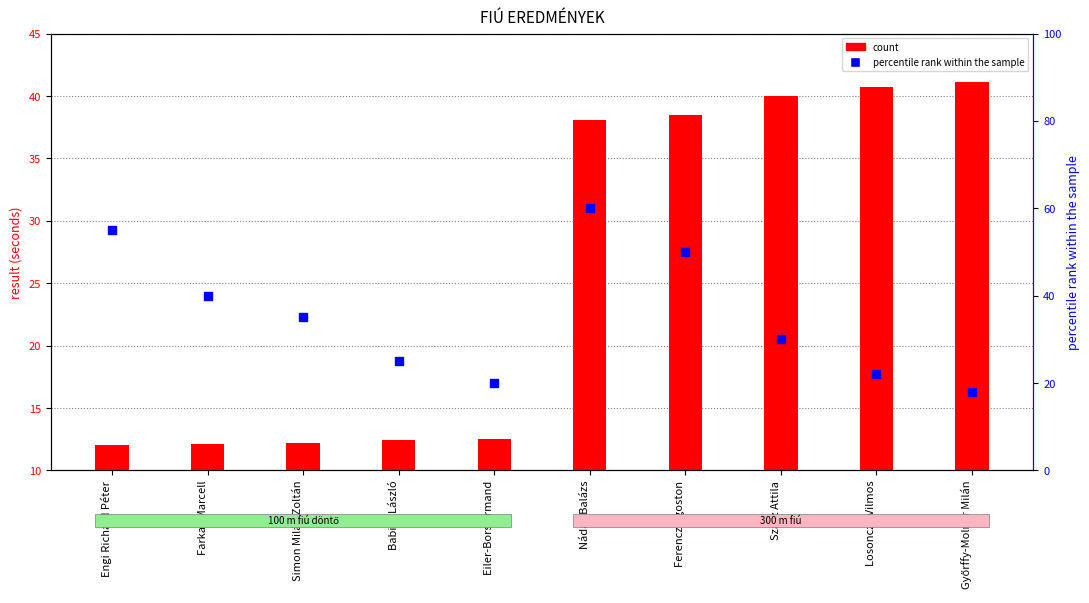

Which series has the largest Y range (max minus min)?

percentile rank within the sample